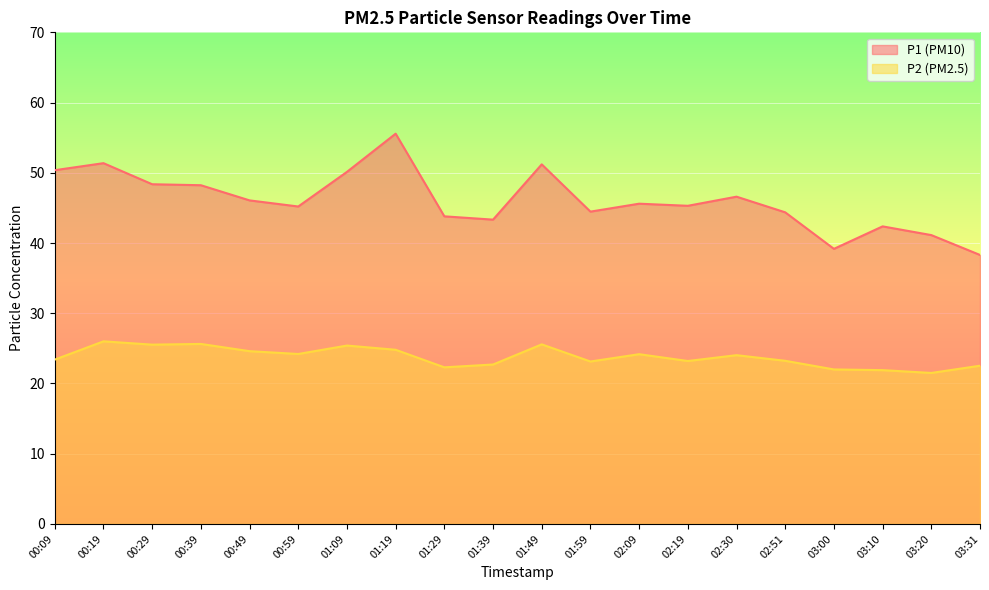

At which category is the sum across all series the highest?

01:19